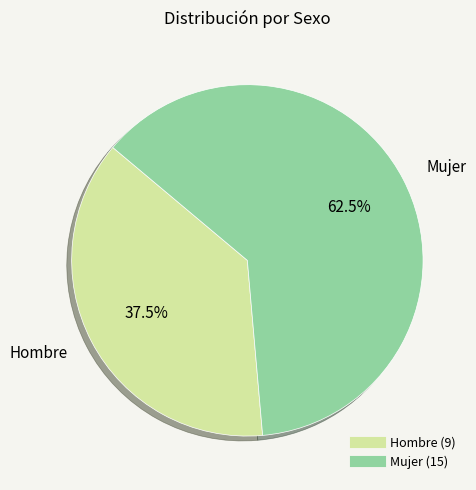

Approximately how many times larger is the value at Hombre compared to Mujer?

0.6